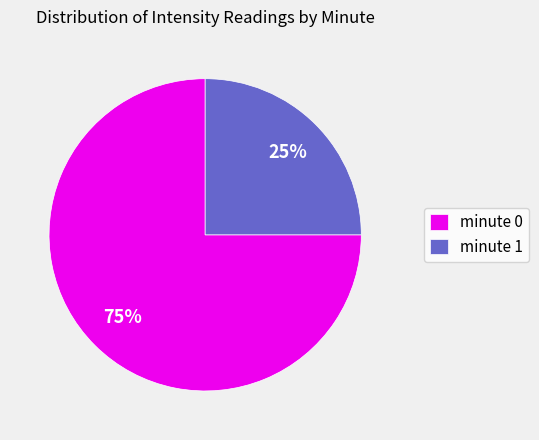

Combined, do minute 1 and minute 0 account for over 50%?

Yes